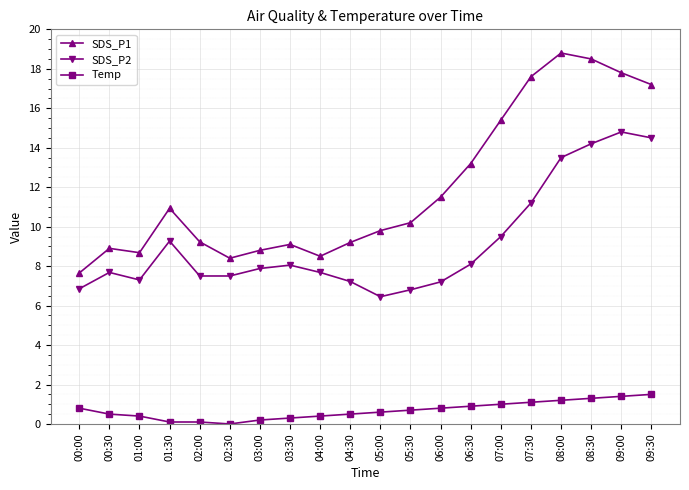

What is the value of the SDS_P1 point at the 1st from the left?

7.7